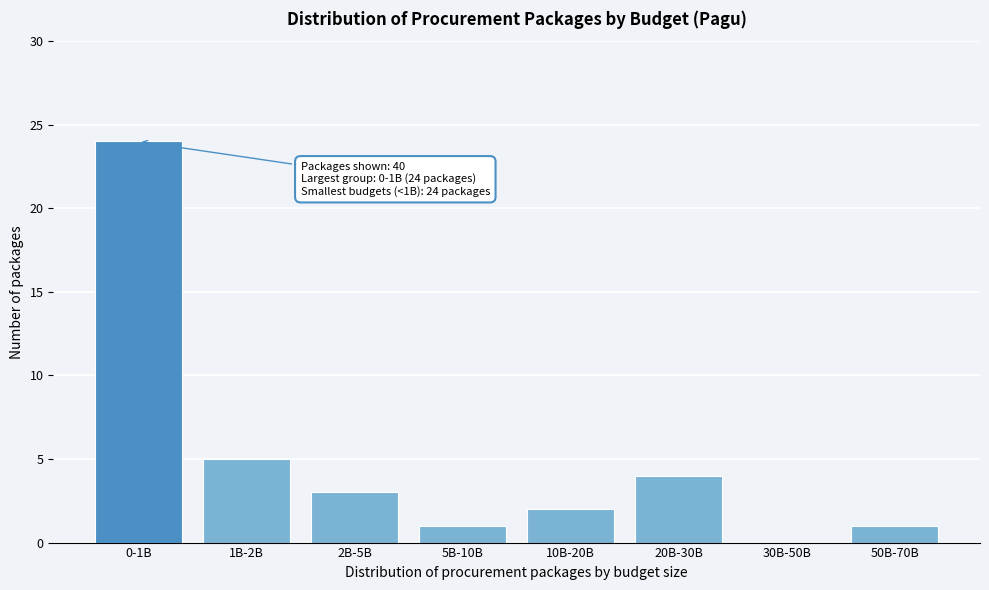

Reading left to right, transcribe all the data shown in this chart.

0-1B=24	1B-2B=5	2B-5B=3	5B-10B=1	10B-20B=2	20B-30B=4	30B-50B=0	50B-70B=1